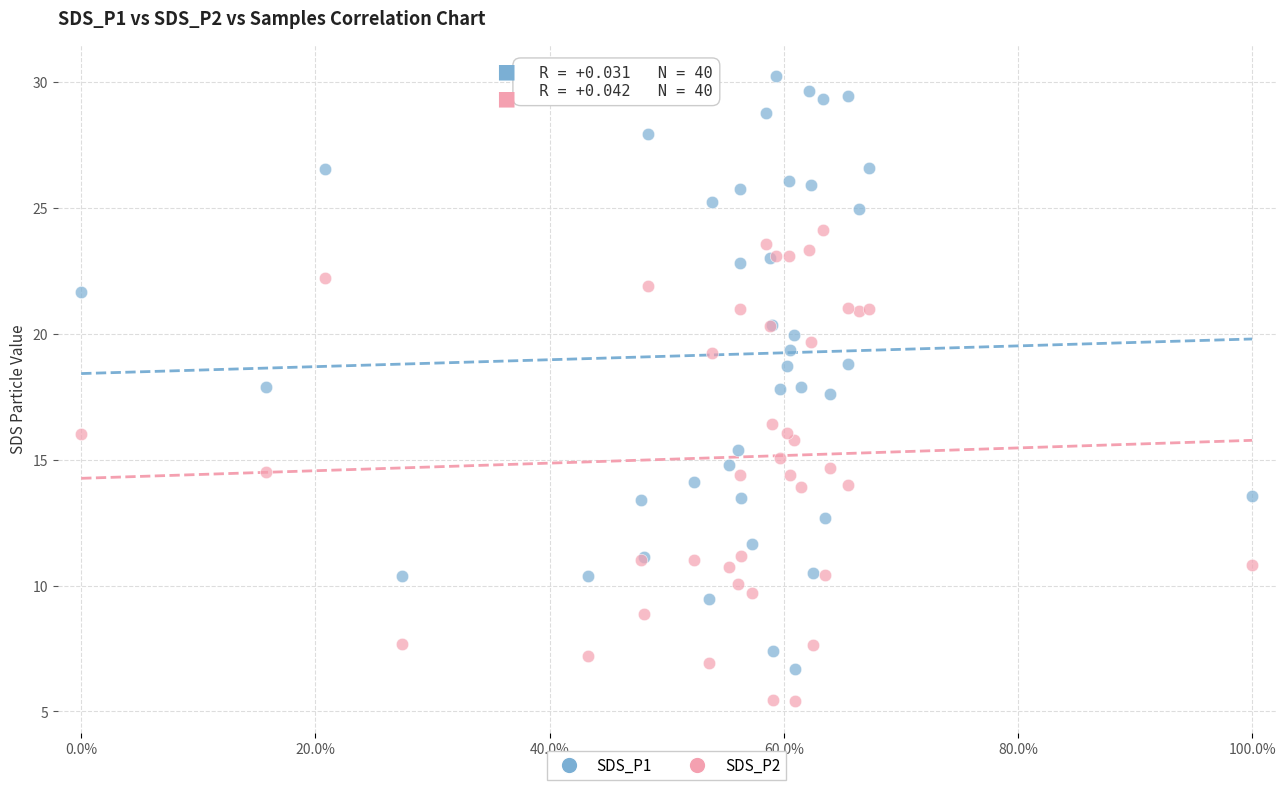

What is the X range (max minus min) for the scatter plot?

100.0